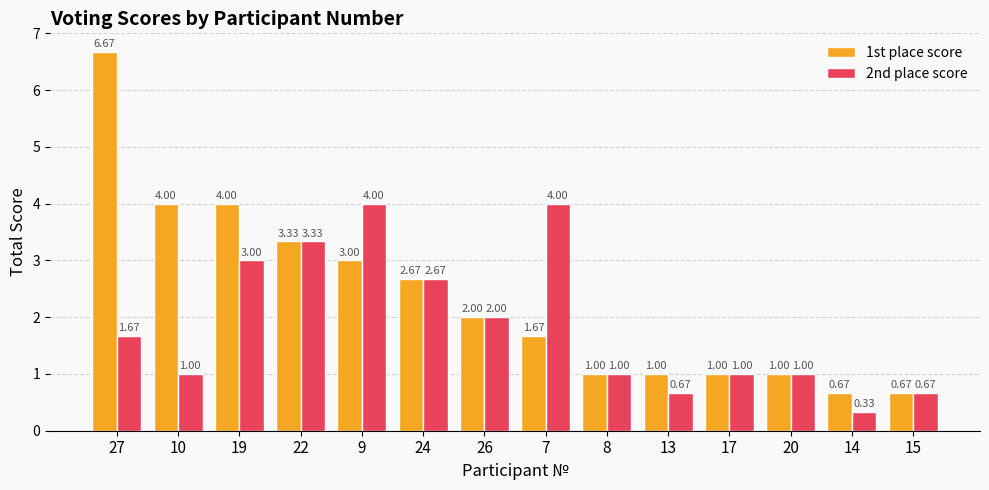

List the series in order of their peak value, highest first.

1st place score, 2nd place score